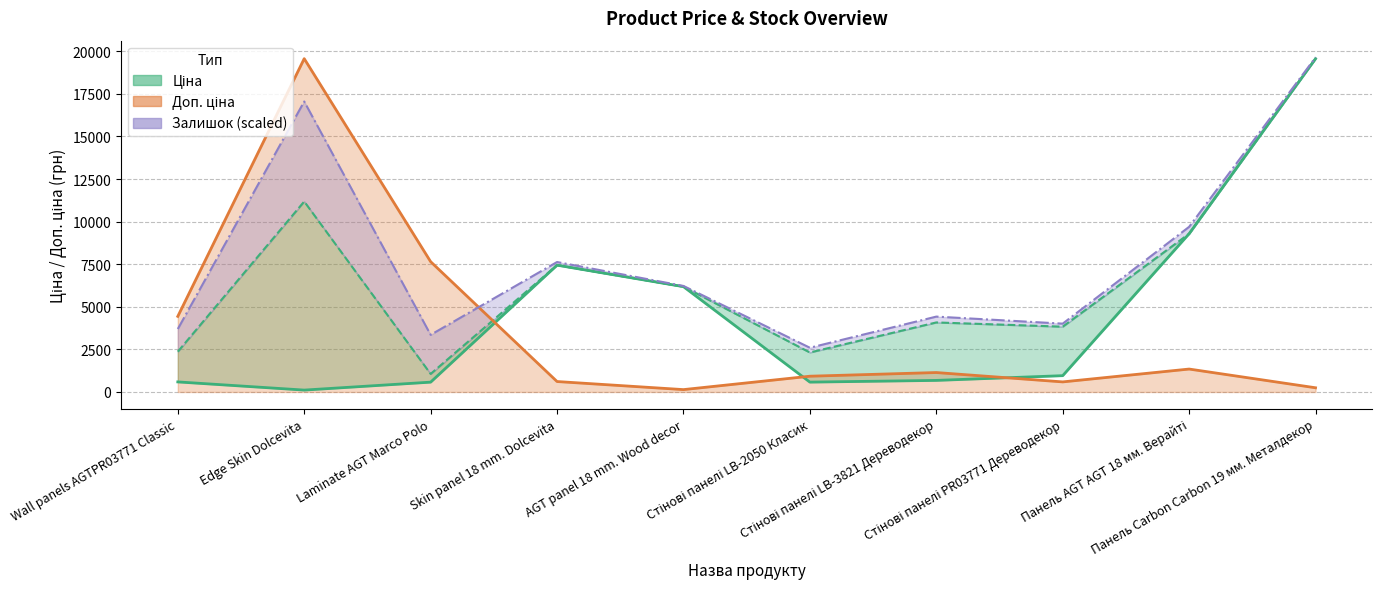

Which series has the largest range (max minus min)?

Ціна